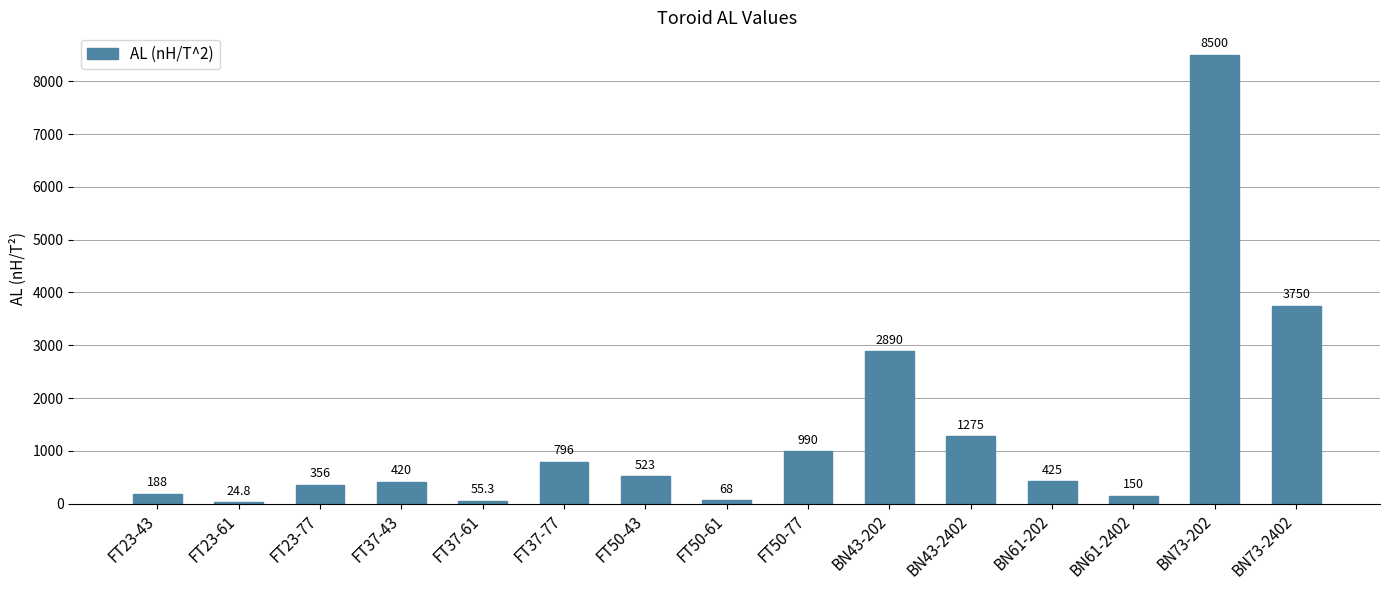

Between BN43-2402 and BN43-202, which is larger?

BN43-202